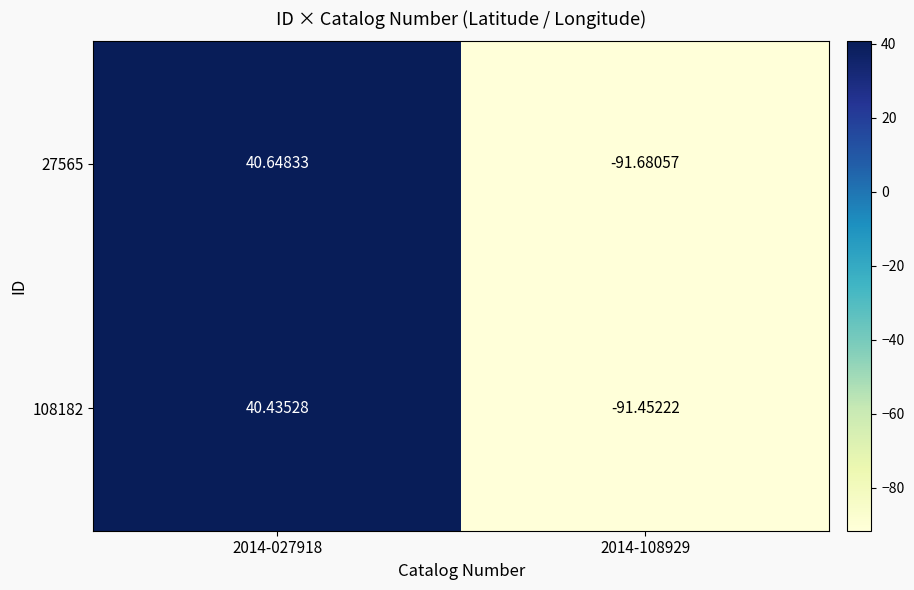

How many values in 108182 are below zero?

1